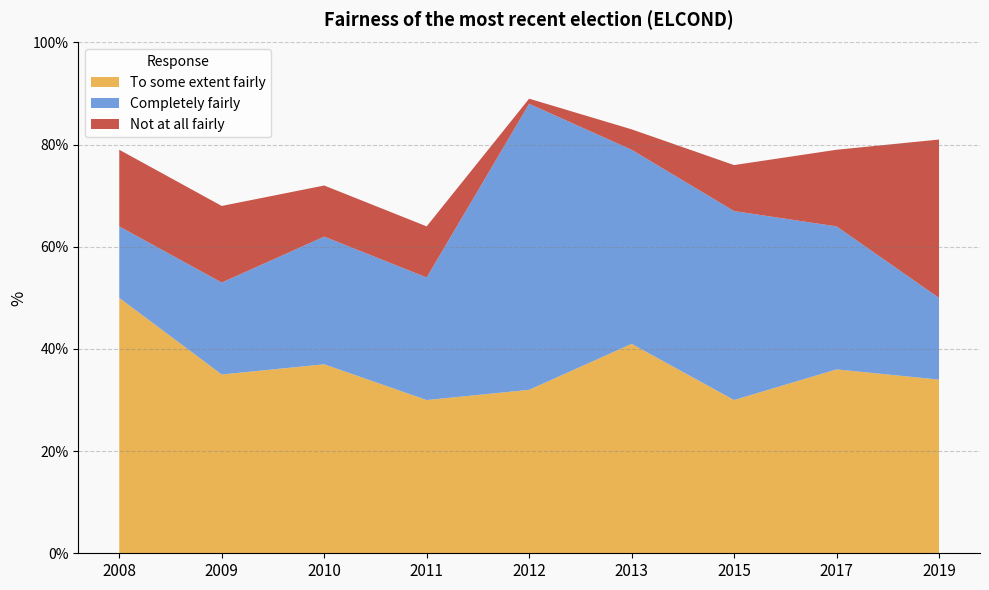

Reading left to right, what are all the values shown in this chart?

To some extent fairly: 2008=50	2009=35	2010=37	2011=30	2012=32	2013=41	2015=30	2017=36	2019=34
Completely fairly: 2008=14	2009=18	2010=25	2011=24	2012=56	2013=38	2015=37	2017=28	2019=16
Not at all fairly: 2008=15	2009=15	2010=10	2011=10	2012=1	2013=4	2015=9	2017=15	2019=31